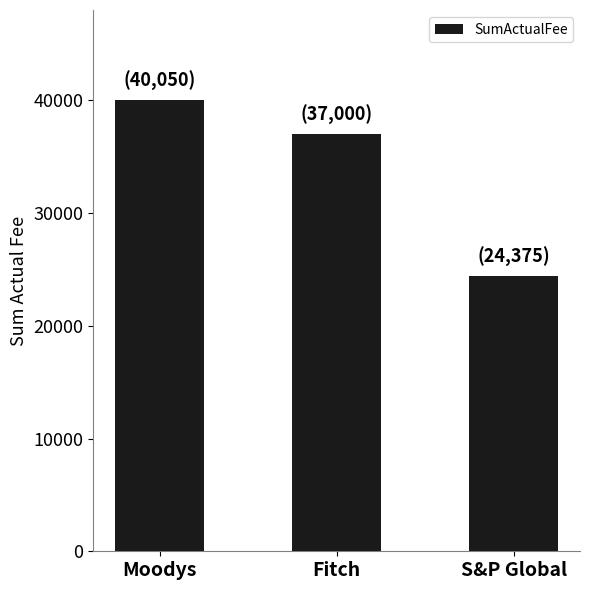

What is the sum of the values at Fitch and S&P Global?

61375